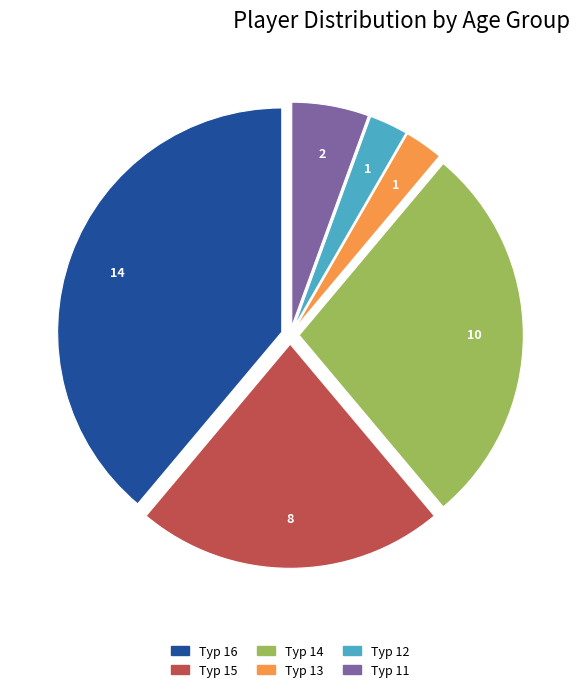

What is the ratio of the value at Typ 13 to the value at Typ 16?

0.1